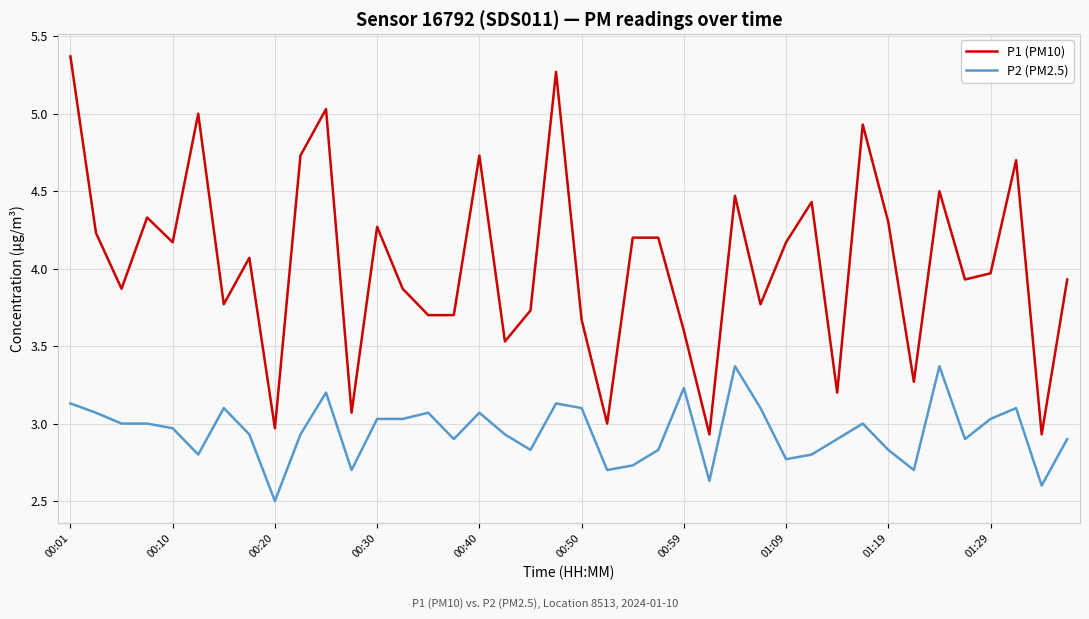

Which series has the widest spread of values?

P1 (PM10)